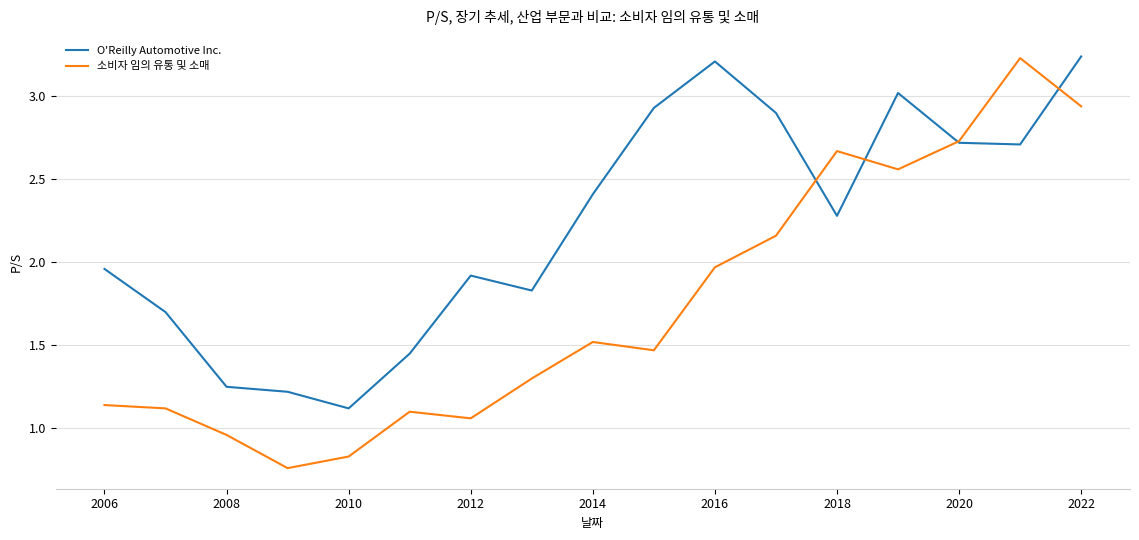

Which series has the largest range (max minus min)?

소비자 임의 유통 및 소매